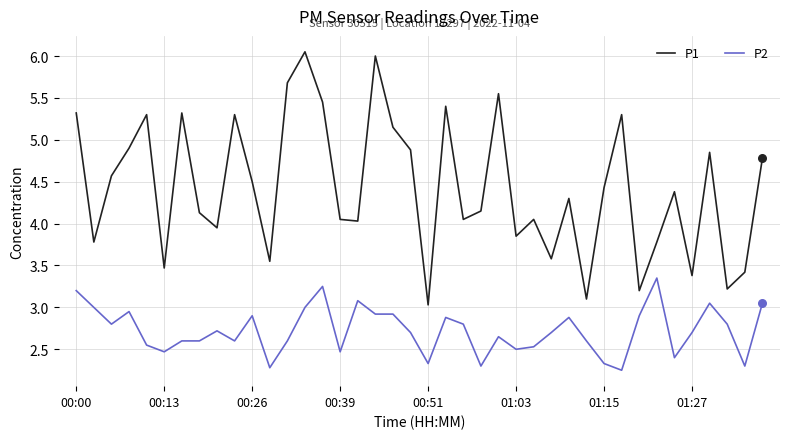

At how many categories does at least one series exceed 3?

40